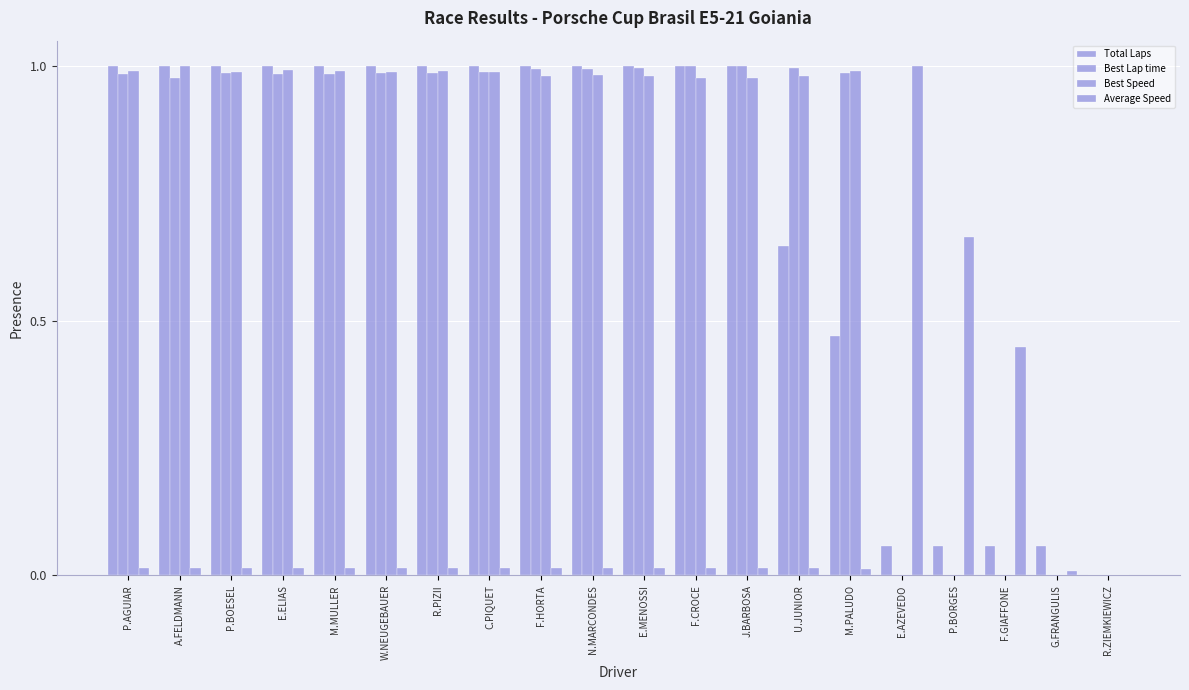

How many groups of bars are there?

20